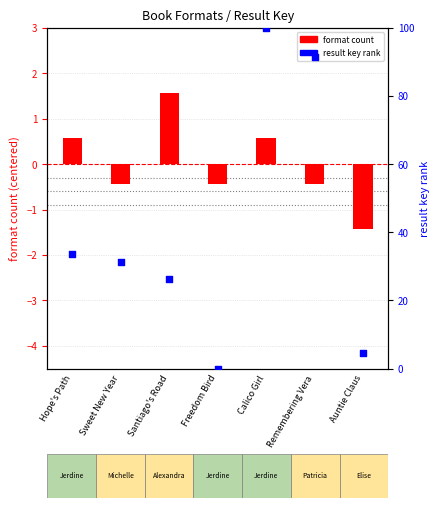

At how many categories does at least one series exceed 33?

3